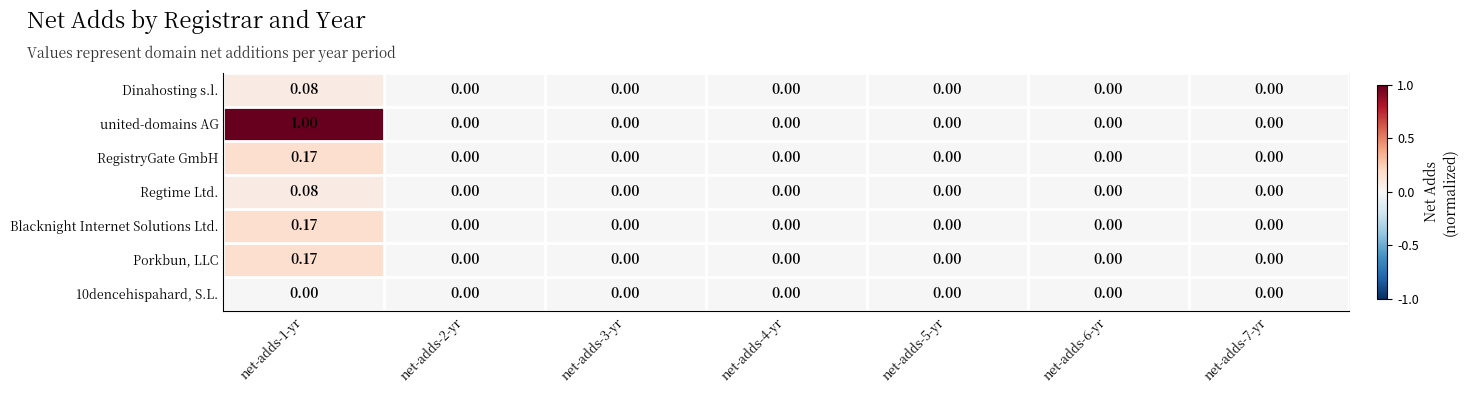

Which series has the widest spread of values?

united-domains AG